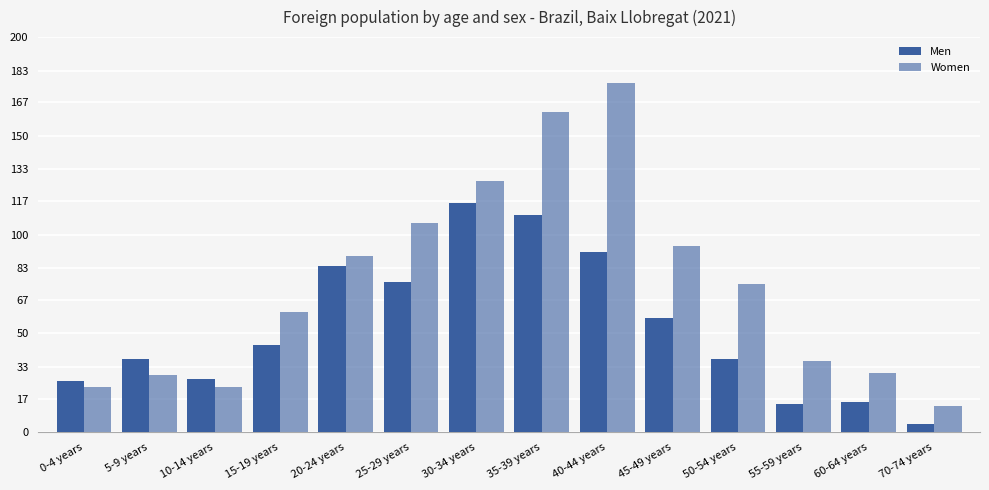

Where does the Women series first go above 75?

20-24 years